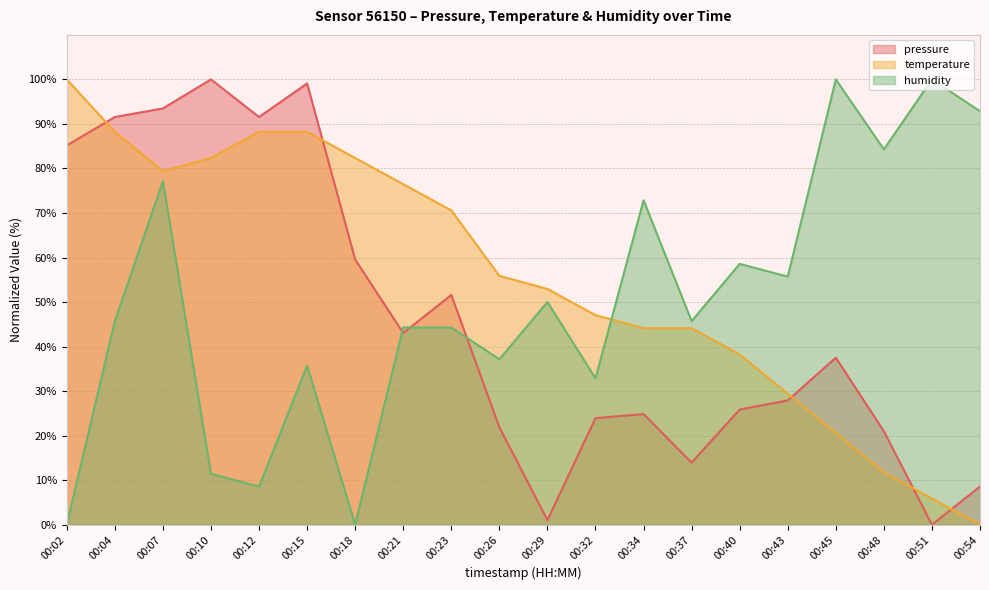

How many values in pressure are above zero?

19